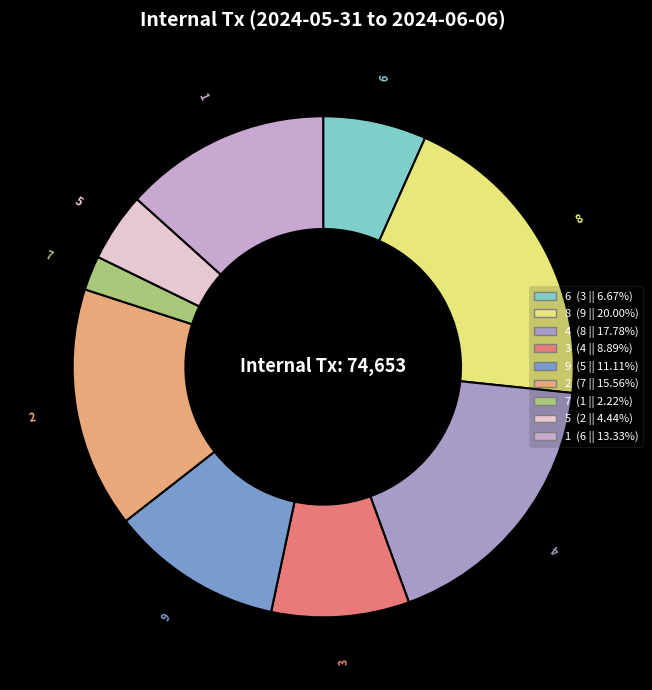

Between 2 and 8, which is larger?

8